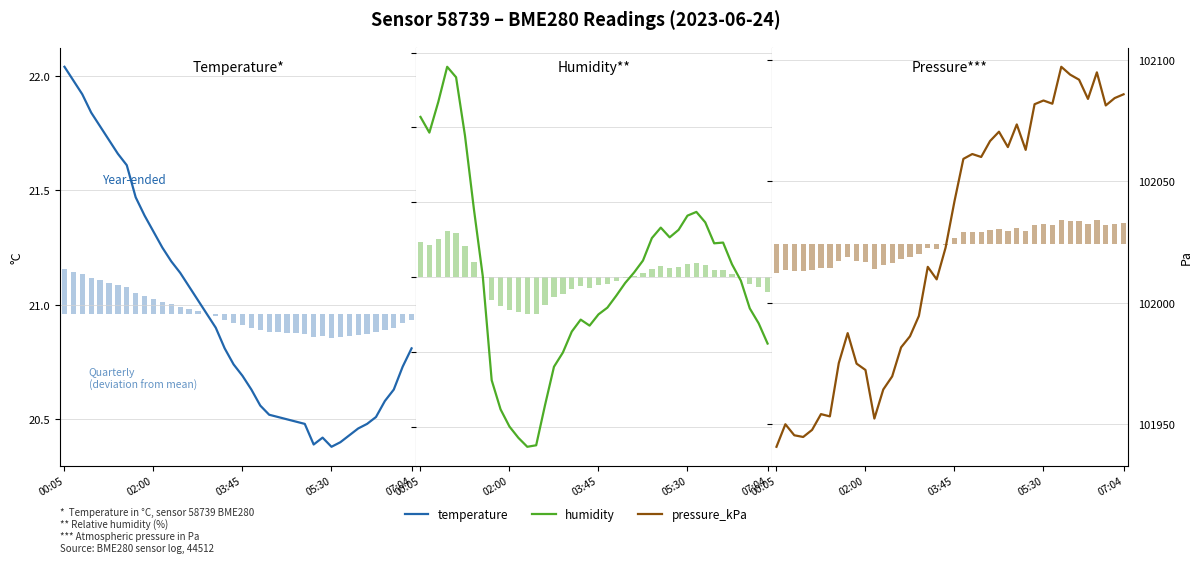

True or false: humidity has a value of 72.7 at 03:45.

False